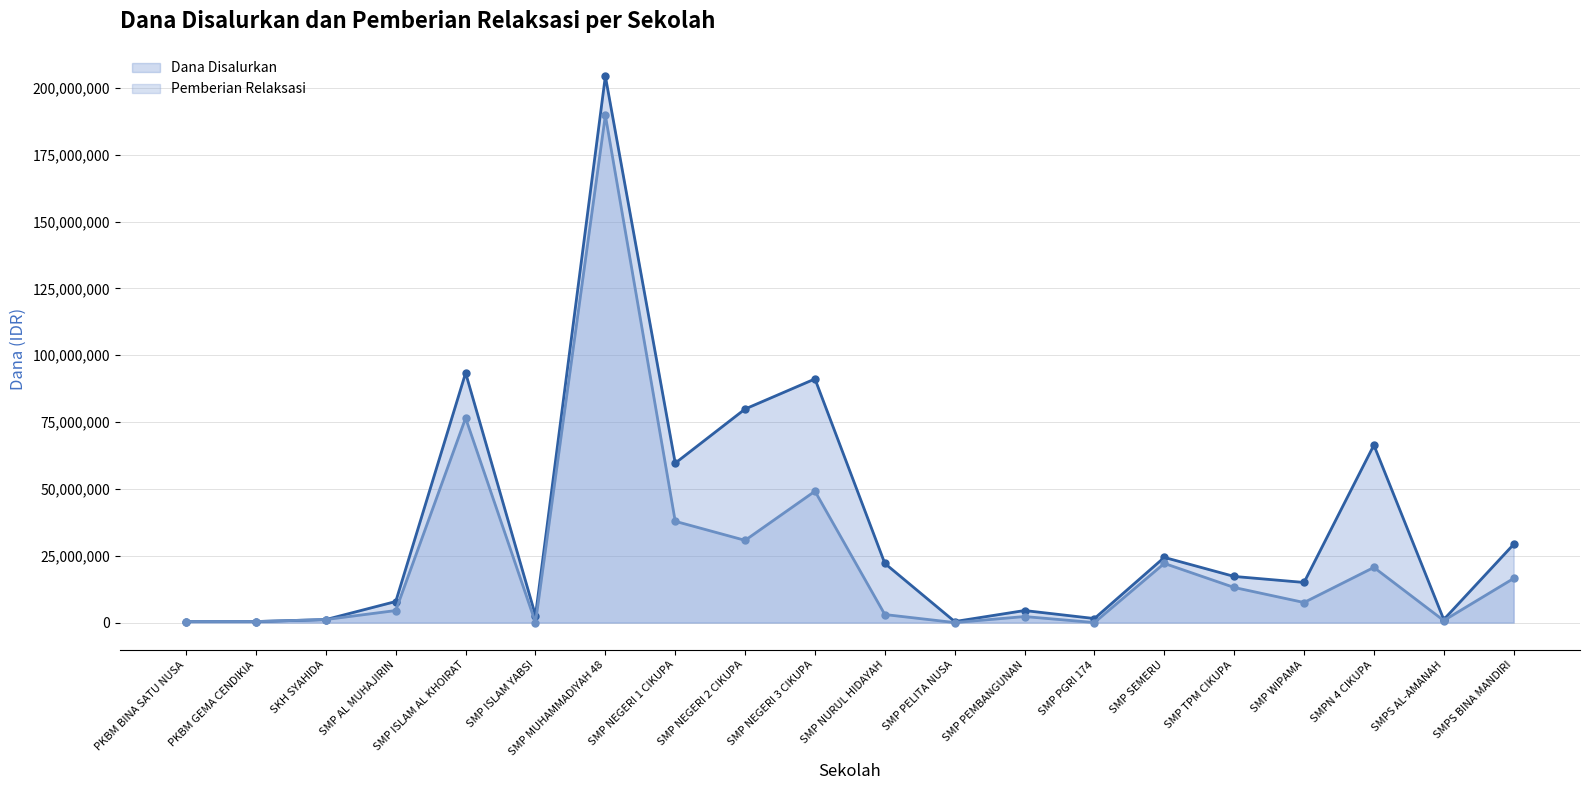

How many positive values does the Pemberian Relaksasi series have?

17